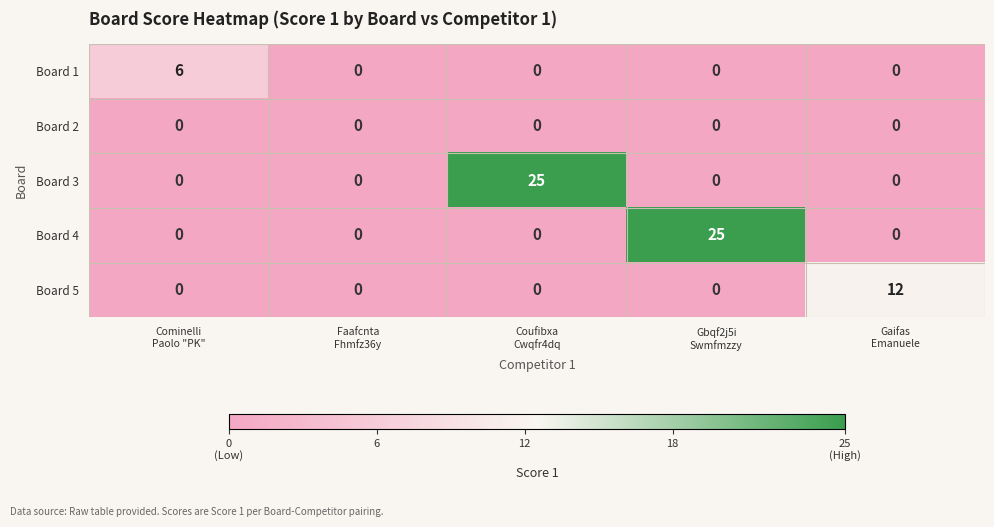

Reading left to right, extract all data points from this chart.

Board 1: 6	0	0	0	0
Board 2: 0	0	0	0	0
Board 3: 0	0	25	0	0
Board 4: 0	0	0	25	0
Board 5: 0	0	0	0	12